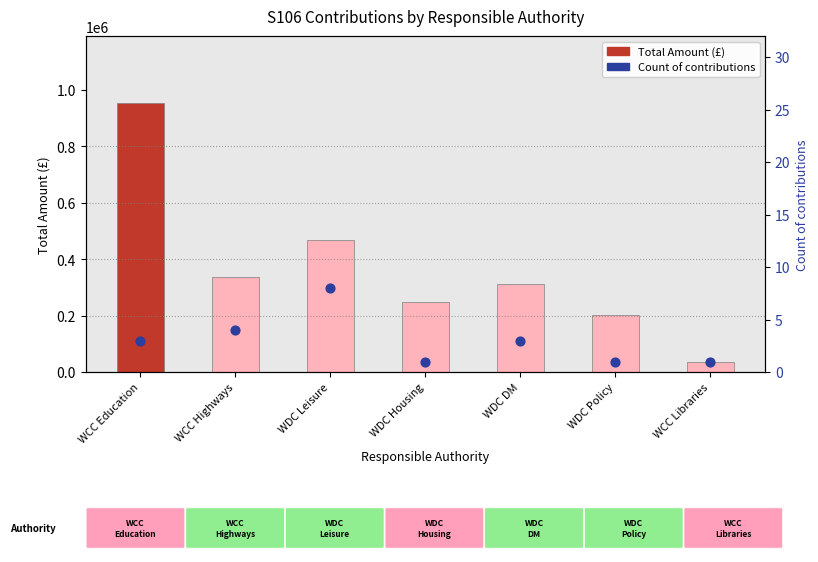

Is the value of Total Amount (£) at WCC Highways greater than the value of Count of contributions at WCC Libraries?

Yes